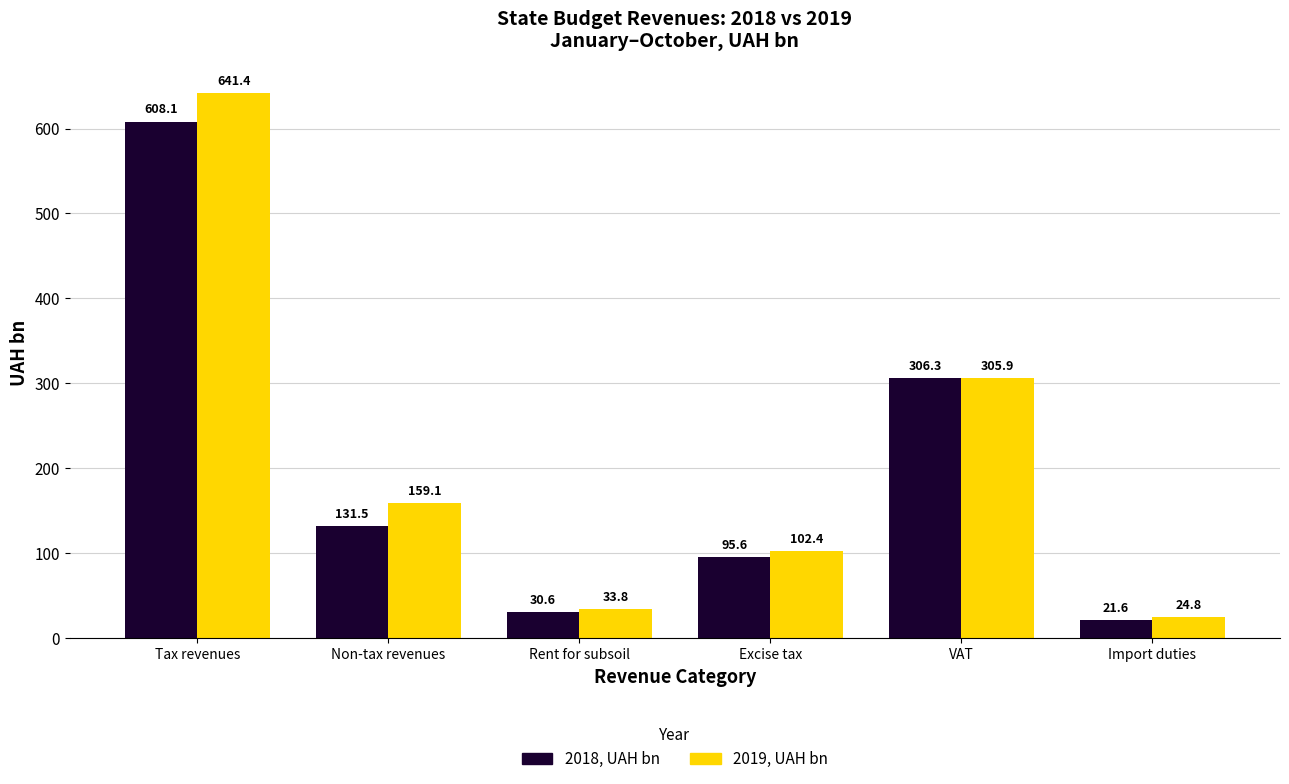

Rank the categories by 2019, UAH bn value from lowest to highest.

Import duties, Rent for subsoil, Excise tax, Non-tax revenues, VAT, Tax revenues